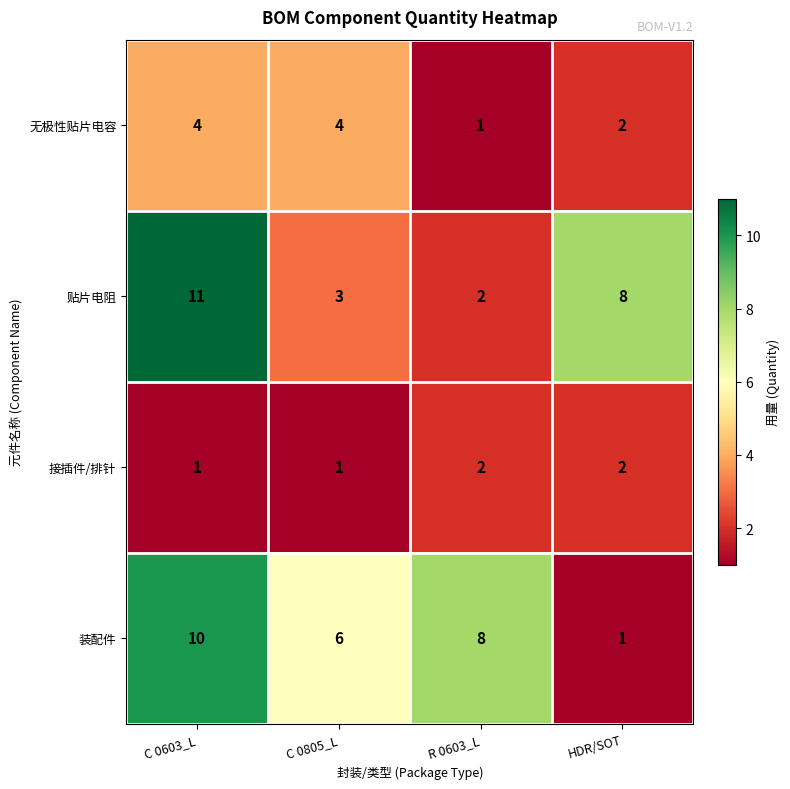

At which category is the sum across all series the highest?

C 0603_L